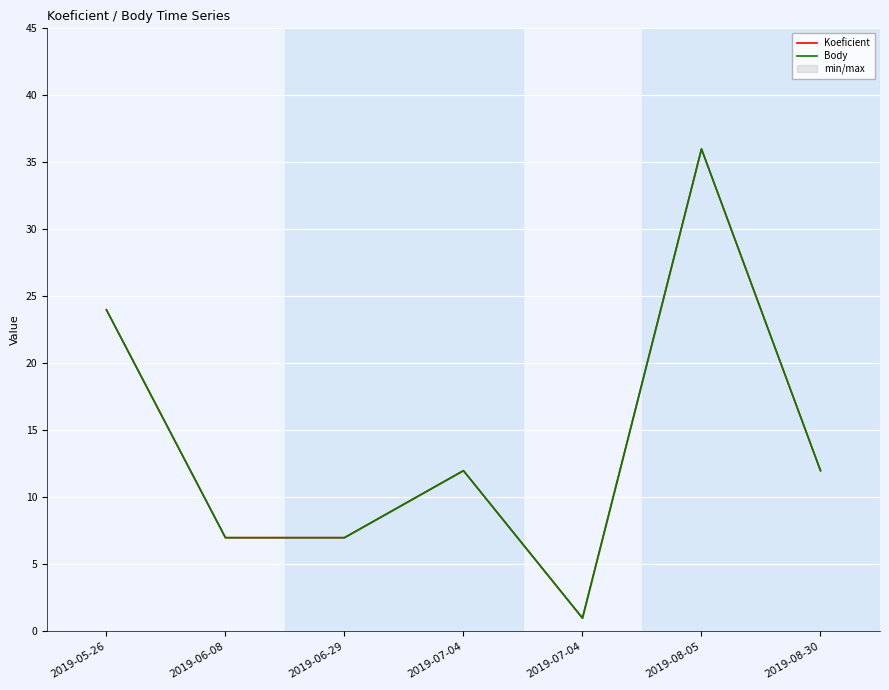

How many Koeficient values are between 7 and 24?

5